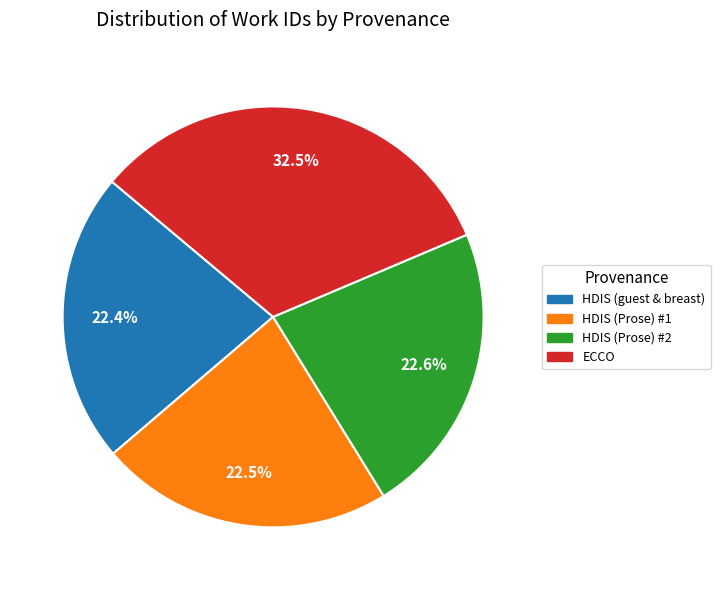

Is there a majority slice in this chart?

No